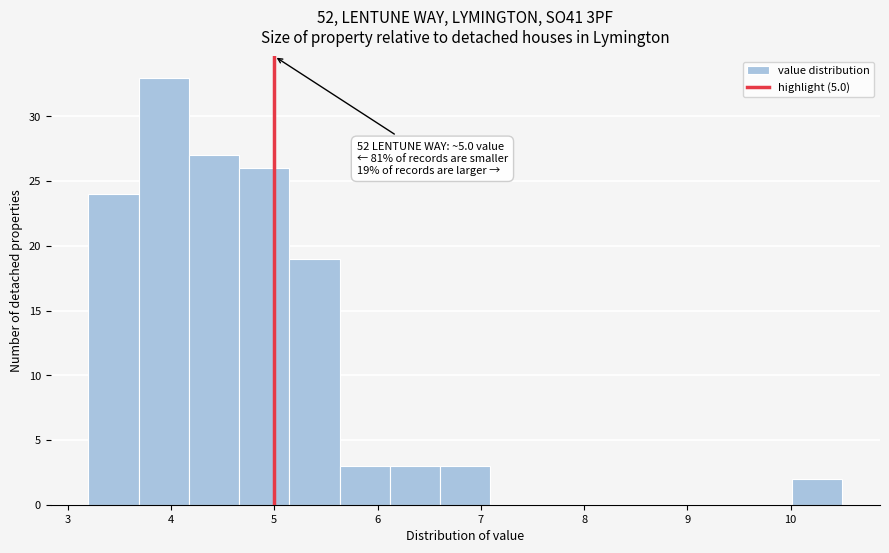

Over which range of the x-axis is the bar tallest?

3.7 to 4.2